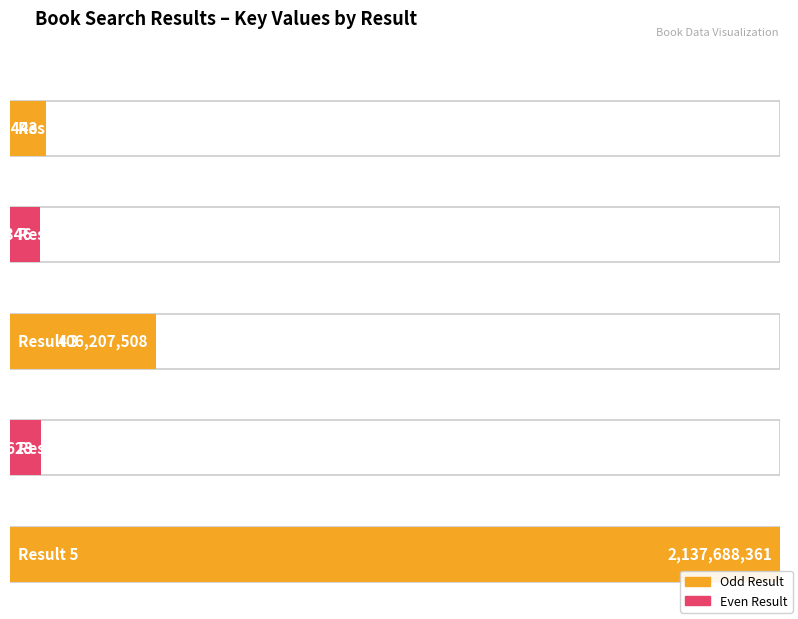

Which has a higher value, 5 or 4?

5